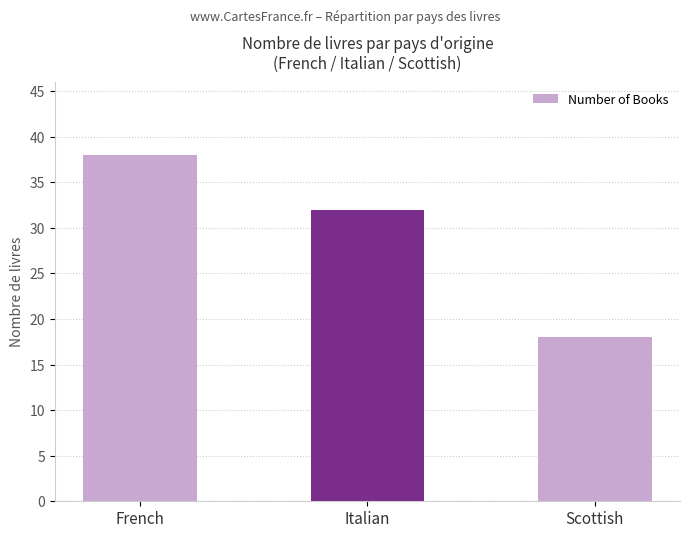

What is the difference between the values at French and Scottish?

20